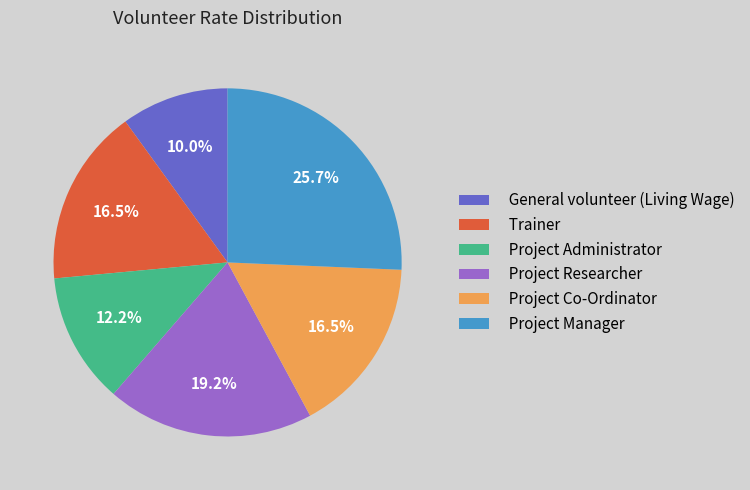

How many segments does this pie chart have?

6